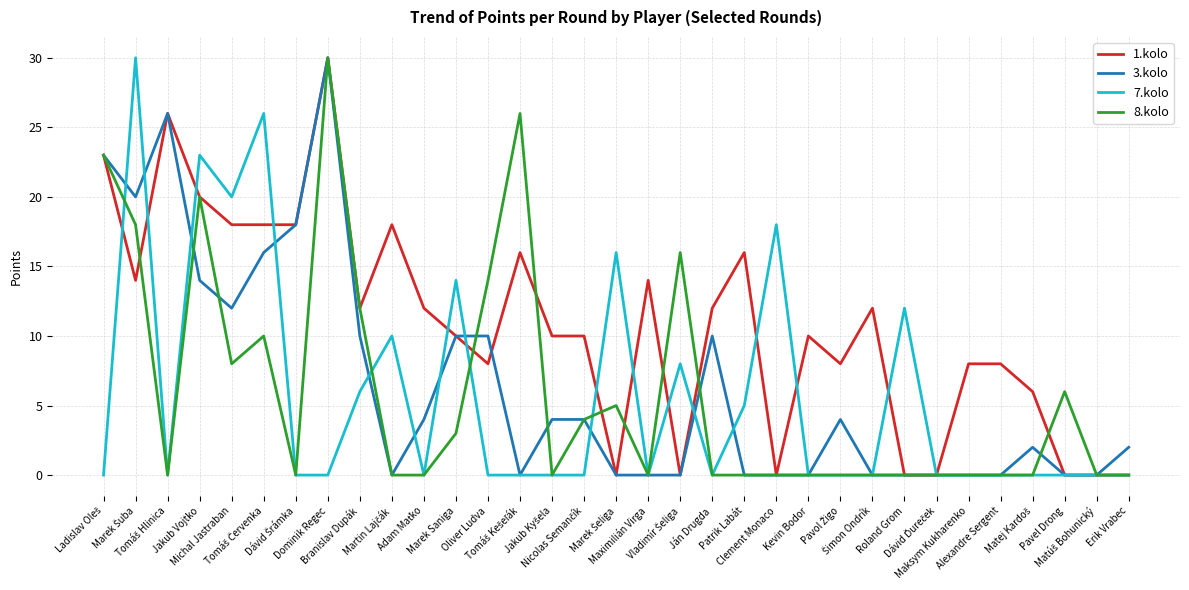

What is the maximum value shown in the chart?

30